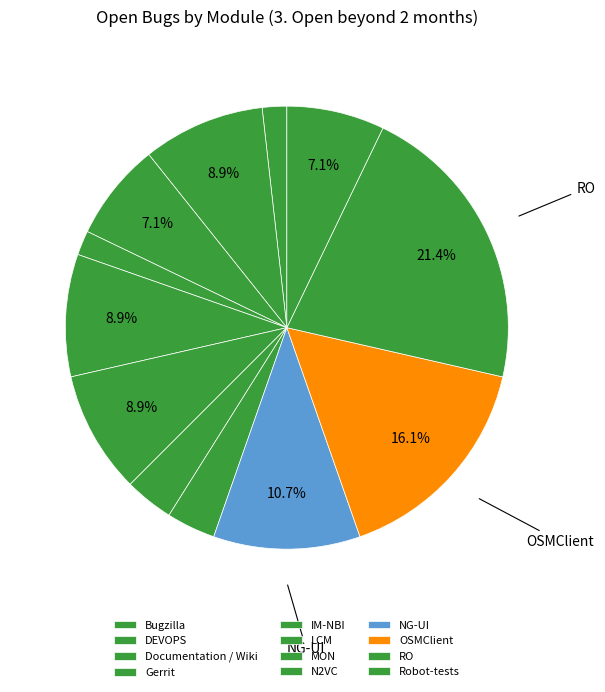

Does LCM represent more than half of the total?

No